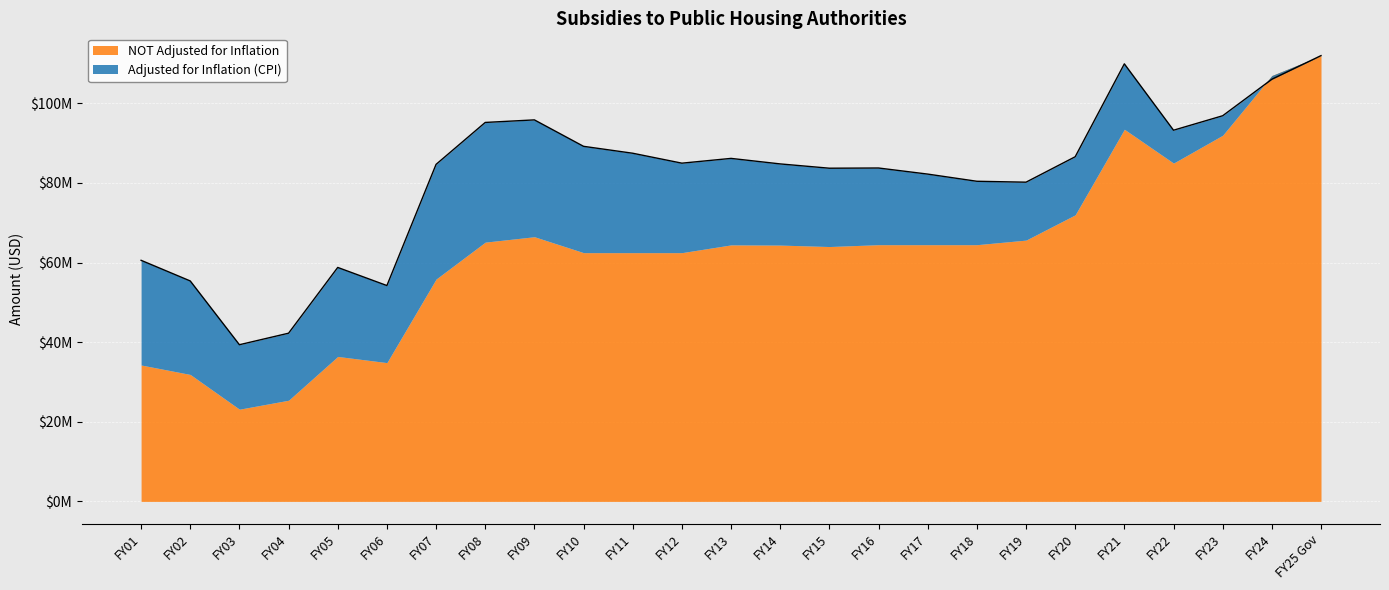

What position from the left is FY23?

23